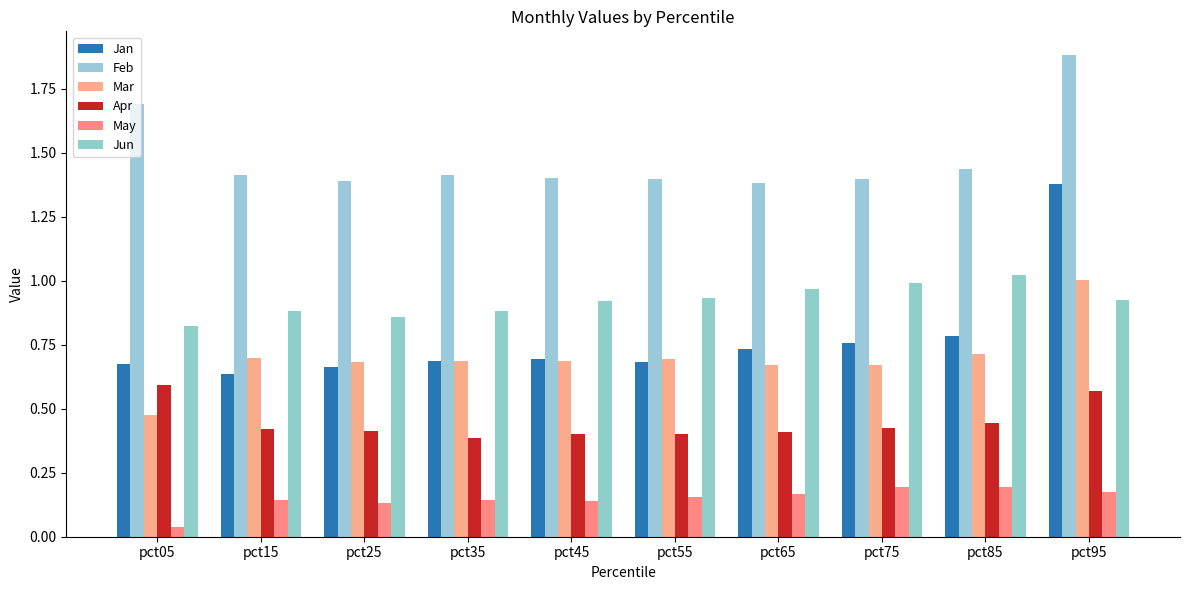

Which series has the largest total across all categories?

Feb